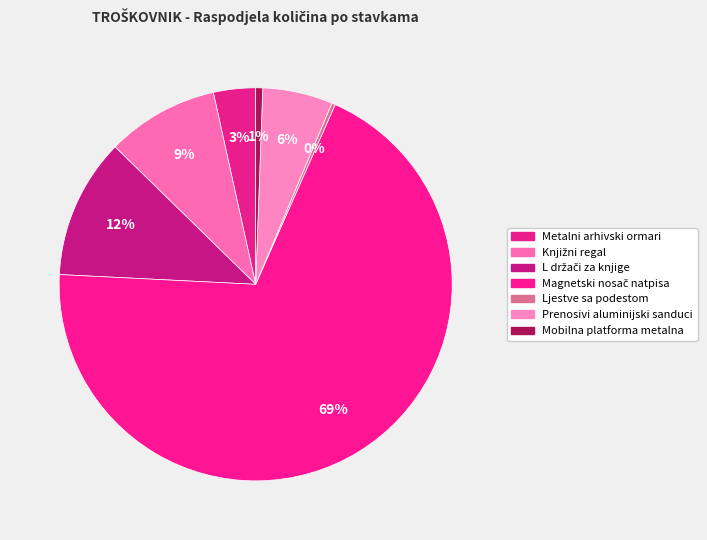

How many slices are in this pie chart?

7